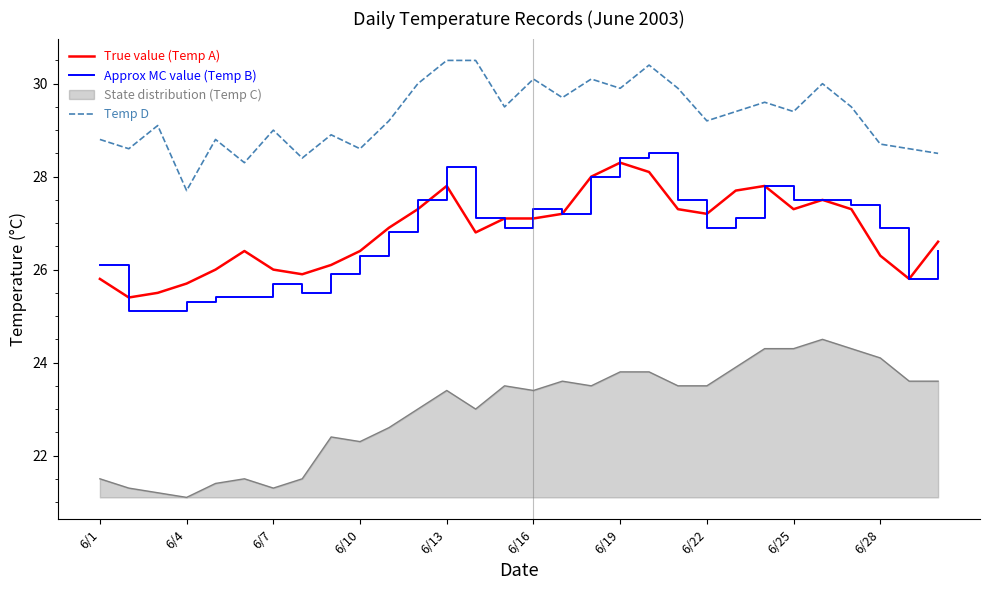

True or false: Approx MC value (Temp B) and State distribution (Temp C) intersect in this chart.

False